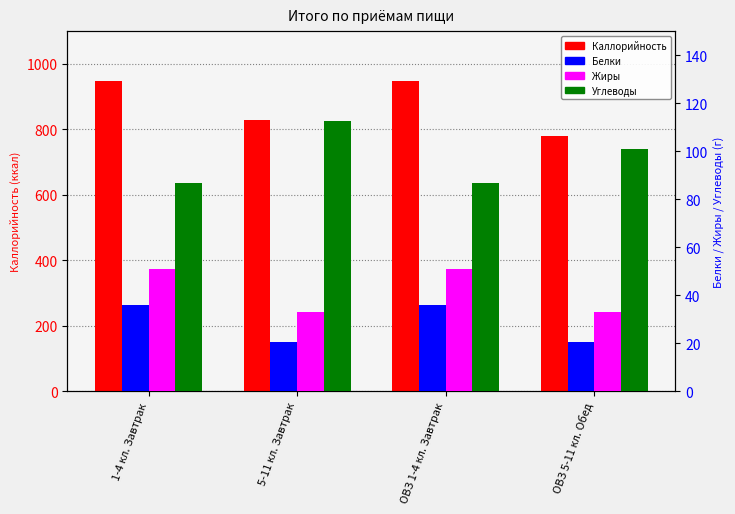

Reading right to left, extract all data points from this chart.

Каллорийность: 779.5	948.0	828.0	948.0
Белки: 20.3	35.7	20.4	35.7
Жиры: 32.8	50.8	33.1	50.8
Углеводы: 101.0	86.7	112.6	86.7